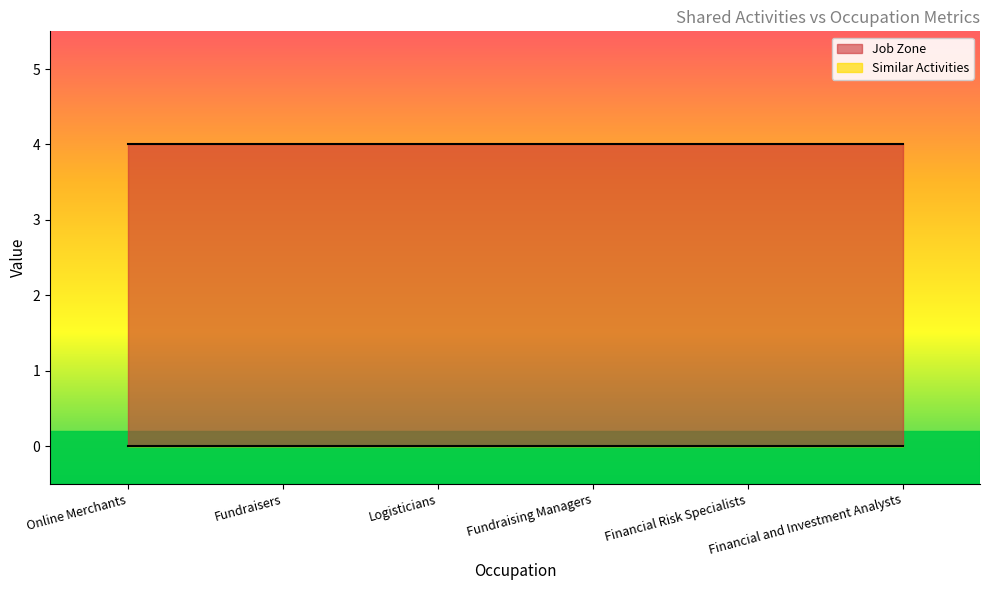

Reading right to left, extract all data points from this chart.

Similar Activities: 0	0	0	0	0	0
Job Zone: 4	4	4	4	4	4